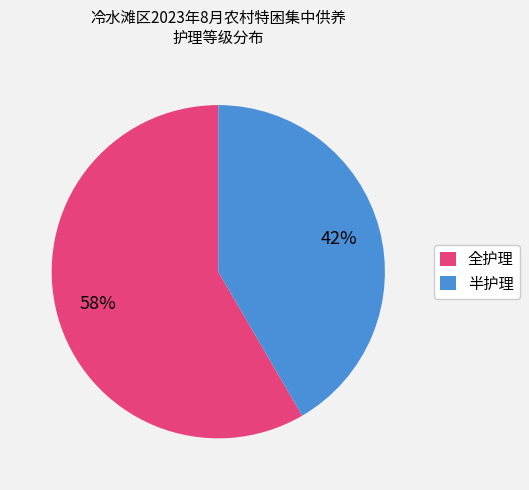

What is the majority slice?

全护理